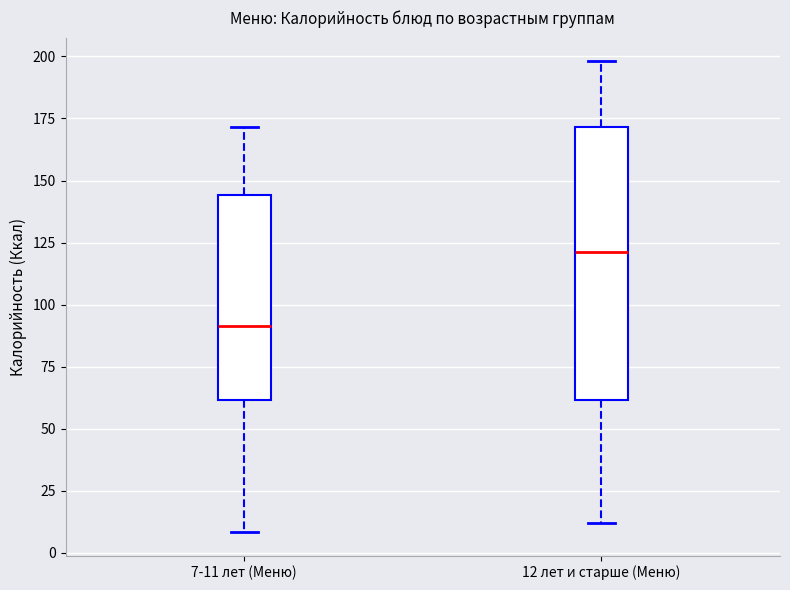

Which box is the tallest, from its lower edge to its upper edge?

12 лет и старше (Меню)